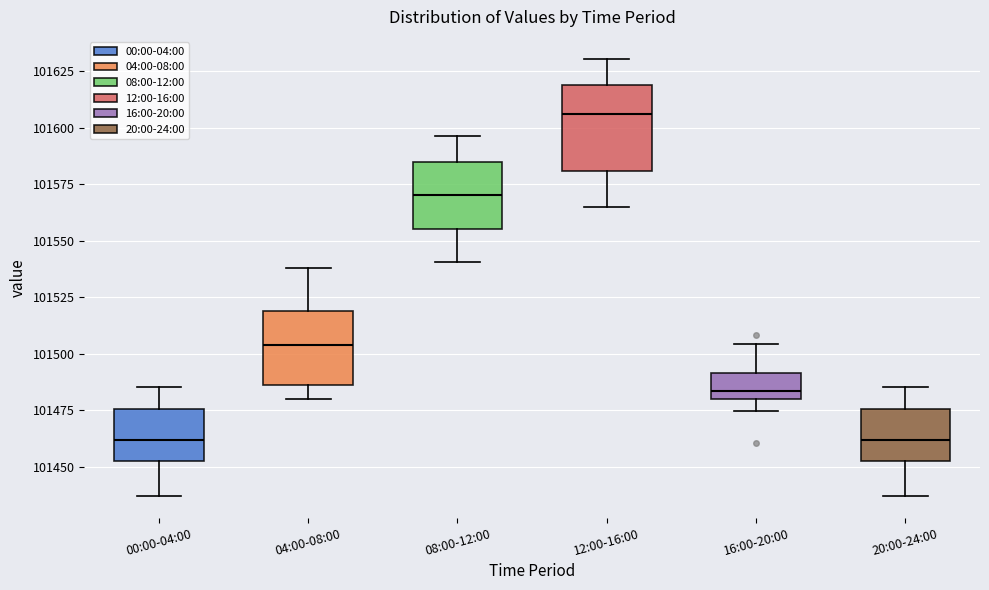

Comparing the boxes themselves (not the whiskers), which one is the tallest?

12:00-16:00